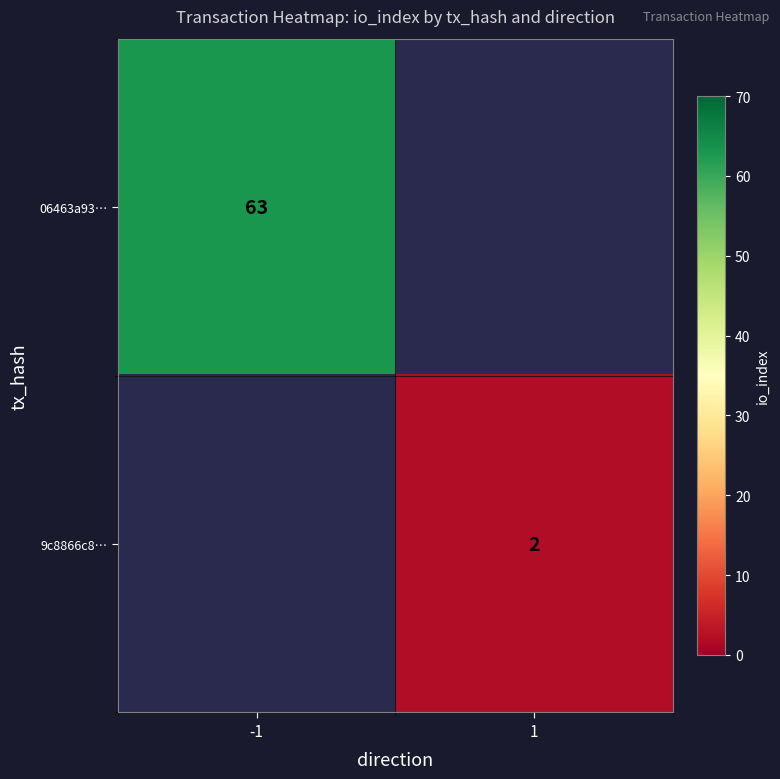

The value of 06463a93… at -1 is 63. True or false?

True